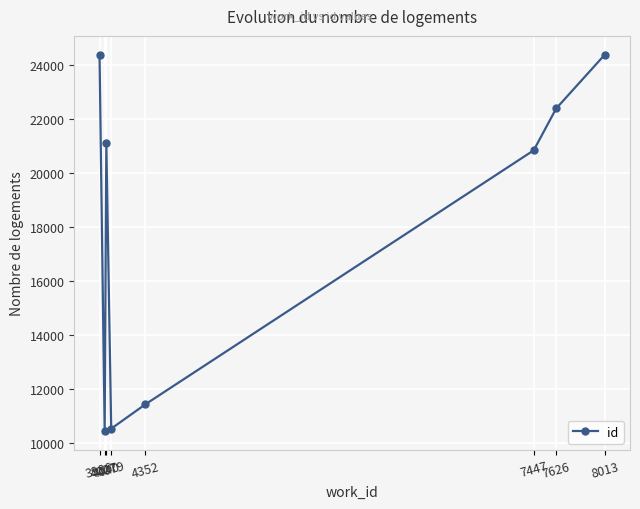

What is the average value?

18180.5